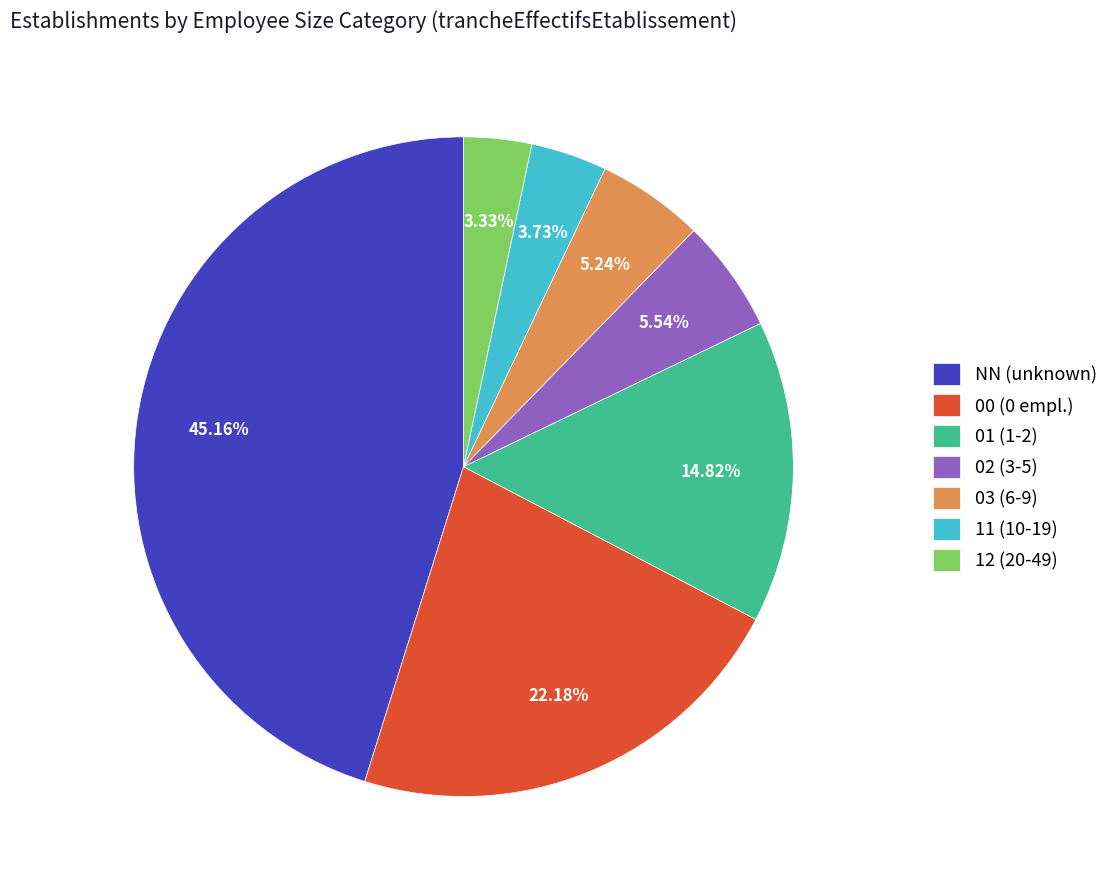

Is it true that 01 is 15% of the pie?

True